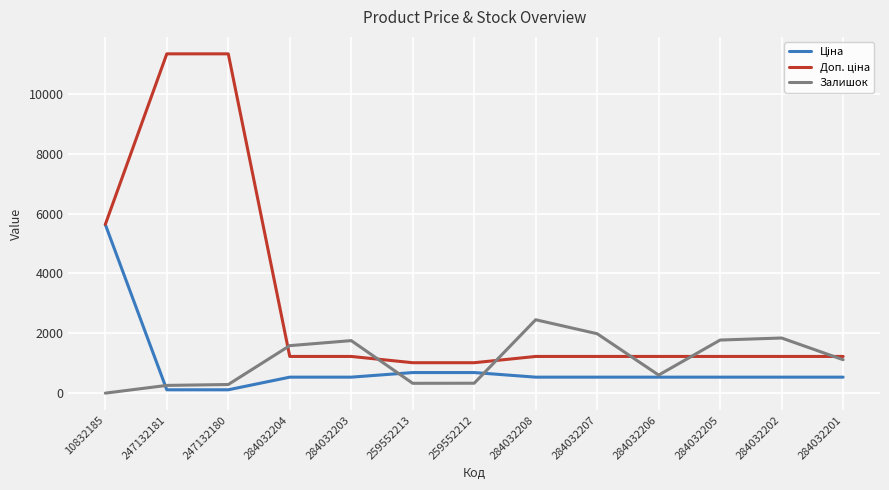

What is the spread (max minus min) of values at 284032205?

1239.6